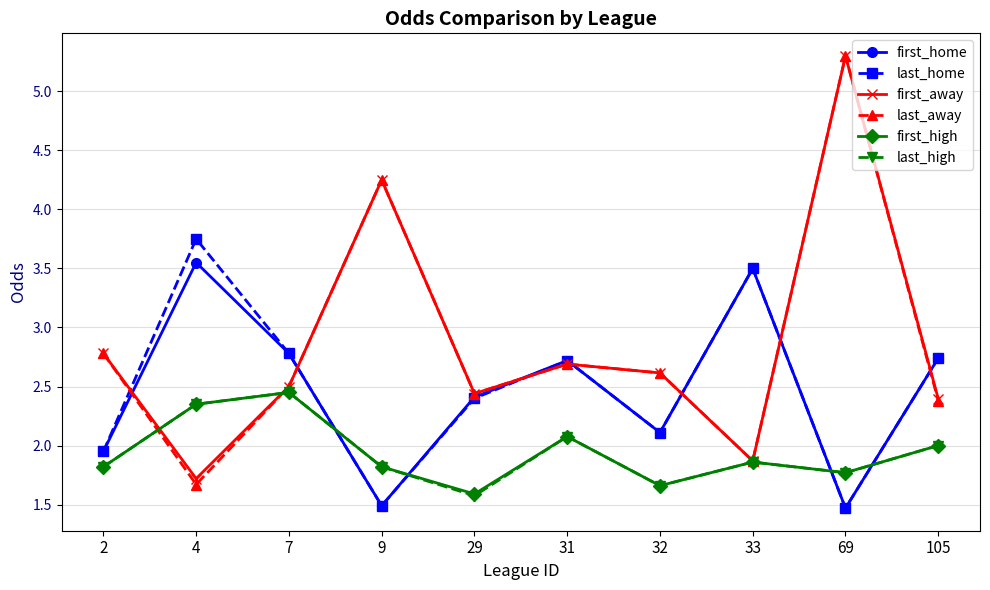

What is the value of the last_home point at the 3rd from the left?

2.8